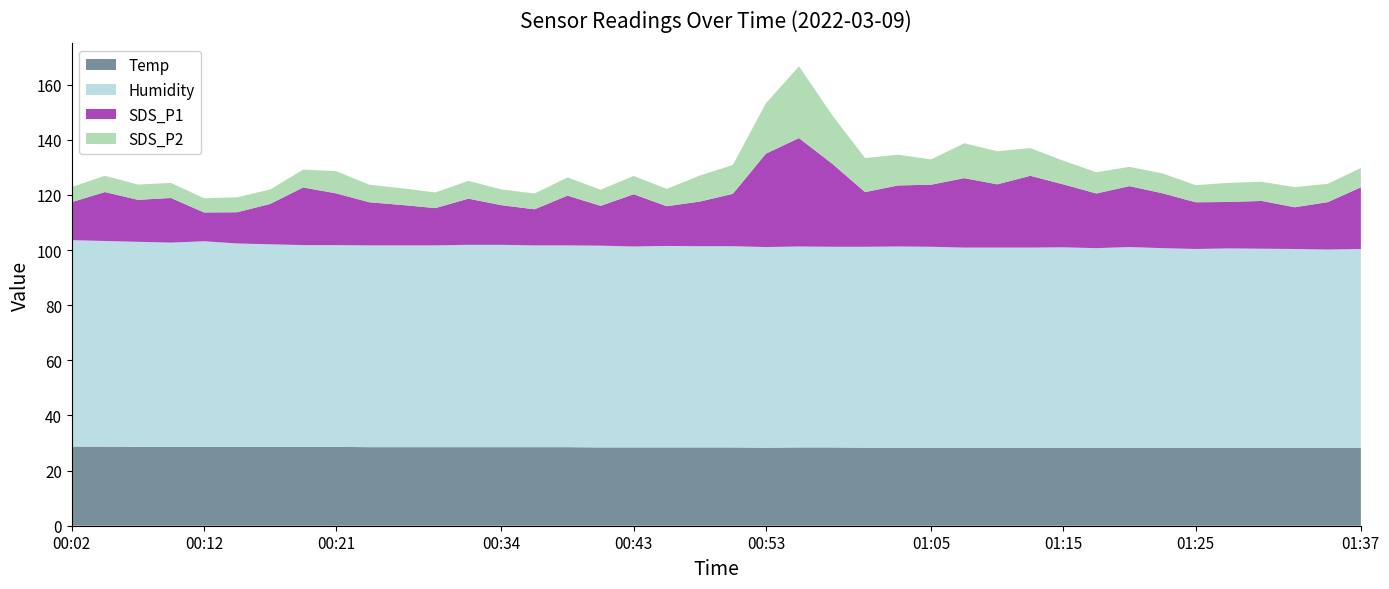

Reading left to right, list all the values displayed in this chart.

Temp: 00:02=28.7	00:04=28.7	00:07=28.6	00:09=28.6	00:12=28.6	00:14=28.6	00:16=28.6	00:19=28.6	00:21=28.6	00:24=28.5	00:26=28.5	00:29=28.5	00:31=28.5	00:34=28.5	00:36=28.5	00:38=28.5	00:41=28.4	00:43=28.4	00:46=28.4	00:48=28.4	00:51=28.4	00:53=28.3	00:56=28.4	00:58=28.4	01:01=28.3	01:03=28.3	01:05=28.3	01:08=28.3	01:10=28.3	01:13=28.3	01:15=28.3	01:18=28.2	01:20=28.2	01:23=28.2	01:25=28.2	01:27=28.2	01:30=28.2	01:32=28.2	01:35=28.2	01:37=28.2
Humidity: 00:02=74.9	00:04=74.6	00:07=74.4	00:09=74.1	00:12=74.6	00:14=73.8	00:16=73.5	00:19=73.2	00:21=73.2	00:24=73.2	00:26=73.2	00:29=73.2	00:31=73.4	00:34=73.4	00:36=73.2	00:38=73.2	00:41=73.2	00:43=72.9	00:46=73.1	00:48=73.0	00:51=73.0	00:53=72.8	00:56=72.9	00:58=72.8	01:01=72.9	01:03=73.0	01:05=72.9	01:08=72.6	01:10=72.6	01:13=72.6	01:15=72.7	01:18=72.5	01:20=72.9	01:23=72.5	01:25=72.2	01:27=72.4	01:30=72.3	01:32=72.2	01:35=72.0	01:37=72.2
SDS_P1: 00:02=13.8	00:04=17.8	00:07=15.2	00:09=16.2	00:12=10.4	00:14=11.3	00:16=14.6	00:19=20.9	00:21=18.8	00:24=15.7	00:26=14.7	00:29=13.5	00:31=16.8	00:34=14.4	00:36=13.1	00:38=18.1	00:41=14.4	00:43=18.9	00:46=14.4	00:48=16.2	00:51=19.0	00:53=33.9	00:56=39.3	00:58=30.2	01:01=19.8	01:03=22.1	01:05=22.5	01:08=25.2	01:10=22.9	01:13=26.1	01:15=22.8	01:18=19.8	01:20=22.1	01:23=19.9	01:25=16.9	01:27=16.9	01:30=17.3	01:32=15.1	01:35=17.2	01:37=22.4
SDS_P2: 00:02=5.5	00:04=5.9	00:07=5.5	00:09=5.5	00:12=5.2	00:14=5.4	00:16=5.2	00:19=6.5	00:21=8.1	00:24=6.3	00:26=6.1	00:29=5.7	00:31=6.5	00:34=5.7	00:36=5.7	00:38=6.6	00:41=5.8	00:43=6.7	00:46=6.3	00:48=9.4	00:51=10.5	00:53=18.3	00:56=26.1	00:58=17.6	01:01=12.3	01:03=11.2	01:05=9.2	01:08=12.7	01:10=12.0	01:13=10.1	01:15=8.6	01:18=7.7	01:20=7.0	01:23=7.2	01:25=6.2	01:27=6.9	01:30=7.0	01:32=7.3	01:35=6.7	01:37=7.0